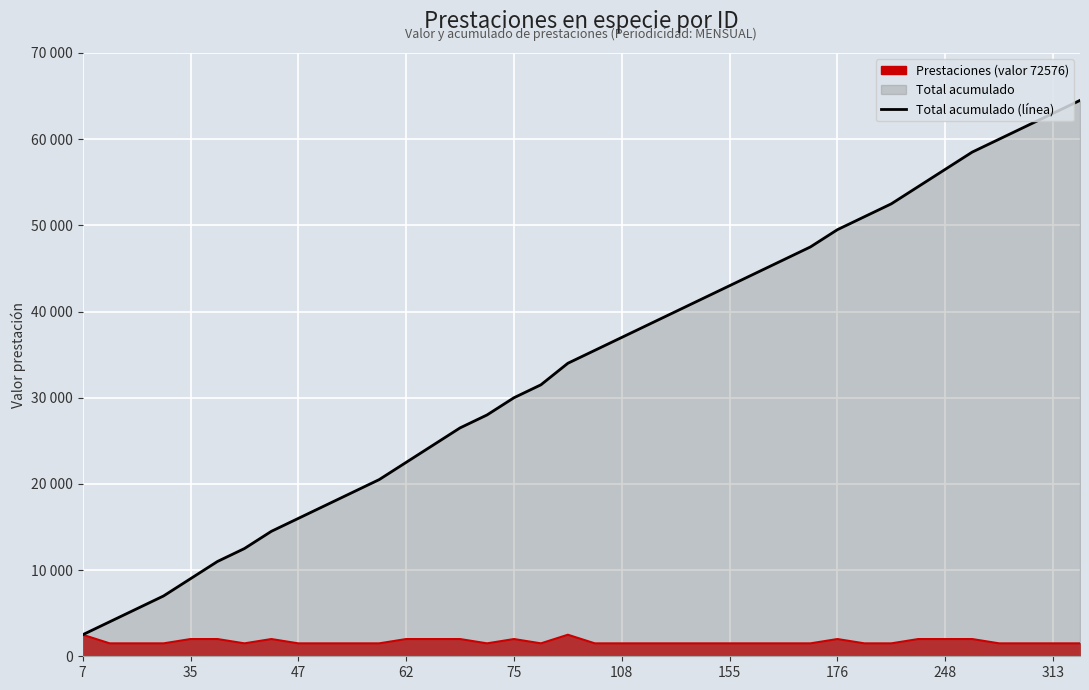

What is the difference between the maximum and minimum values?

62000